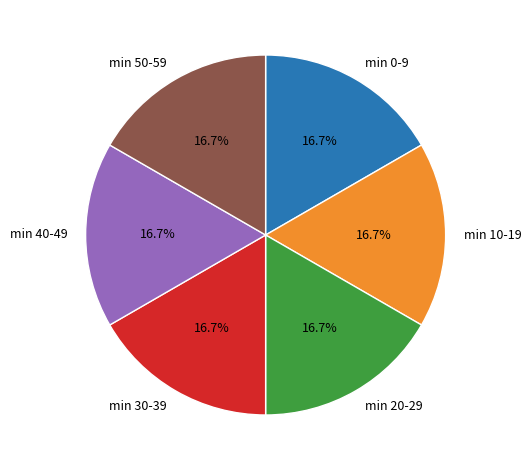

What is the ratio of the value at min 0-9 to the value at min 40-49?

1.0